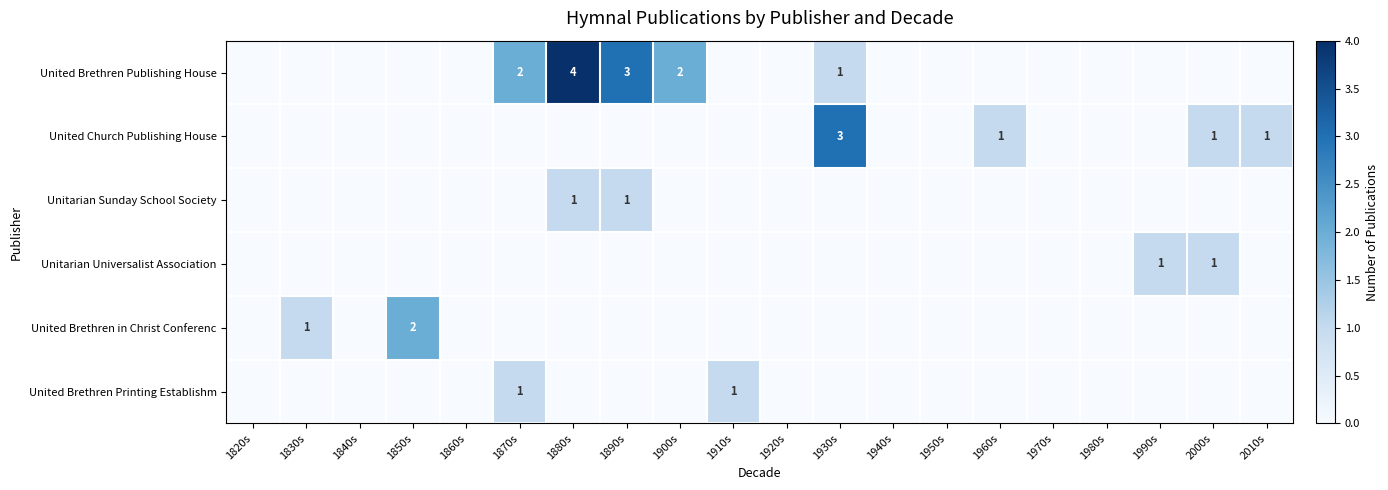

At how many categories does at least one series exceed 1?

6